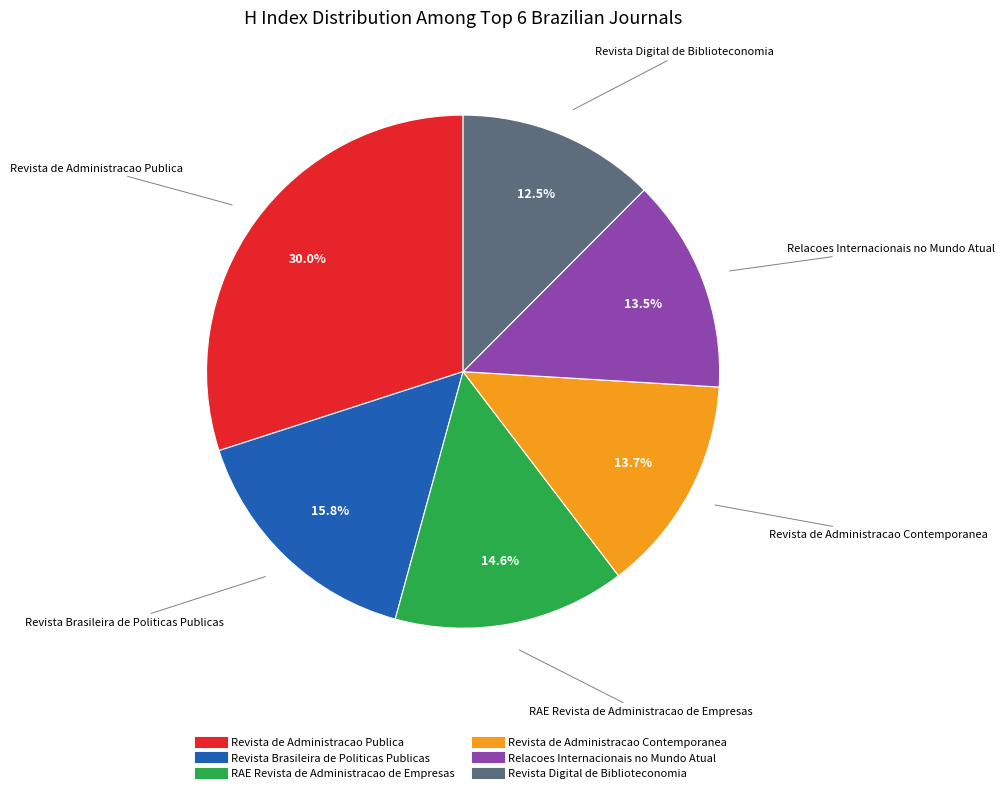

Which category has the biggest portion of the pie?

Revista de Administracao Publica